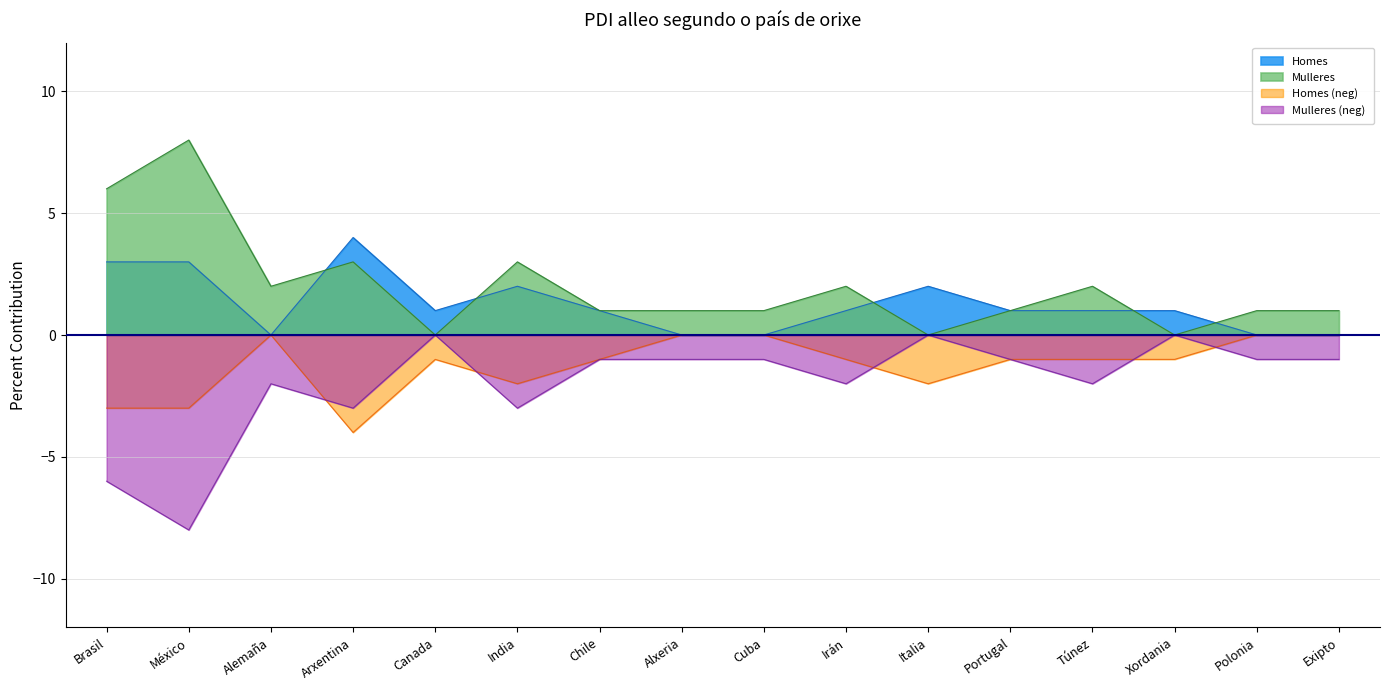

How many data points in Homes are less than 1?

5